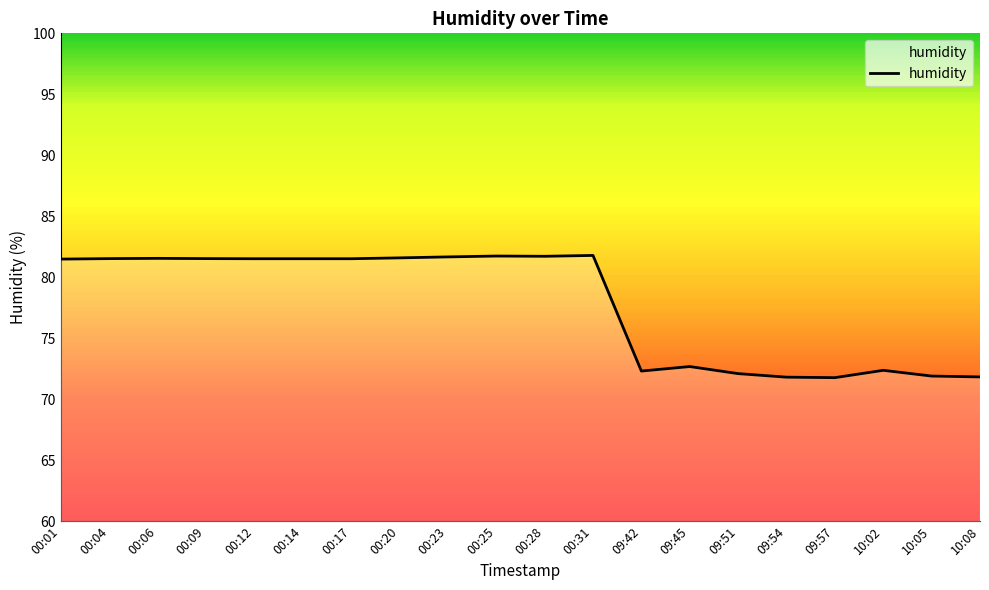

Where does the data first go above 81?

00:01